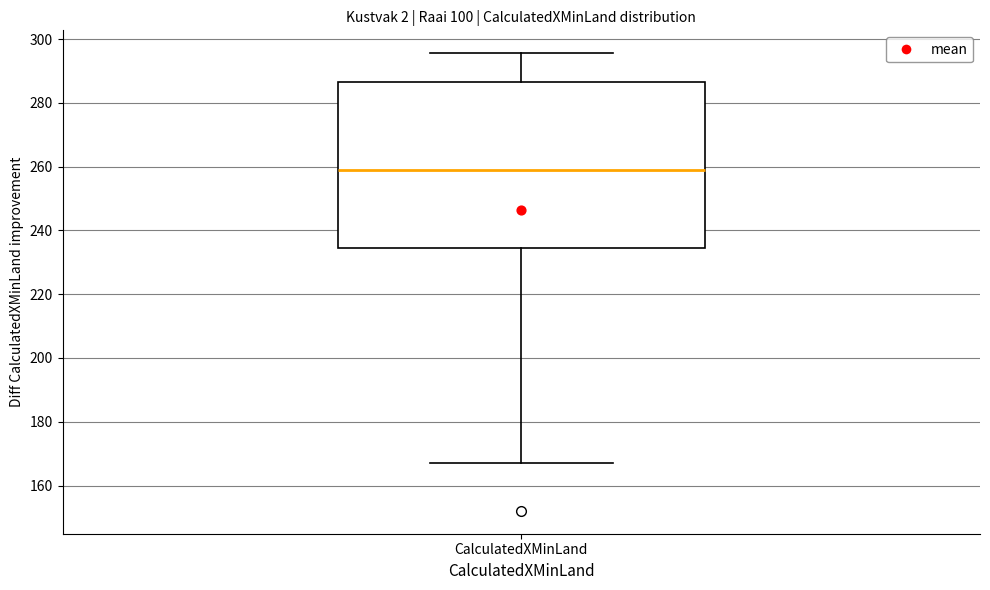

Where is the upper edge of the box for CalculatedXMinLand on the y-axis? The values are not printed on the chart, so give them approximately, as read against the axis.

286